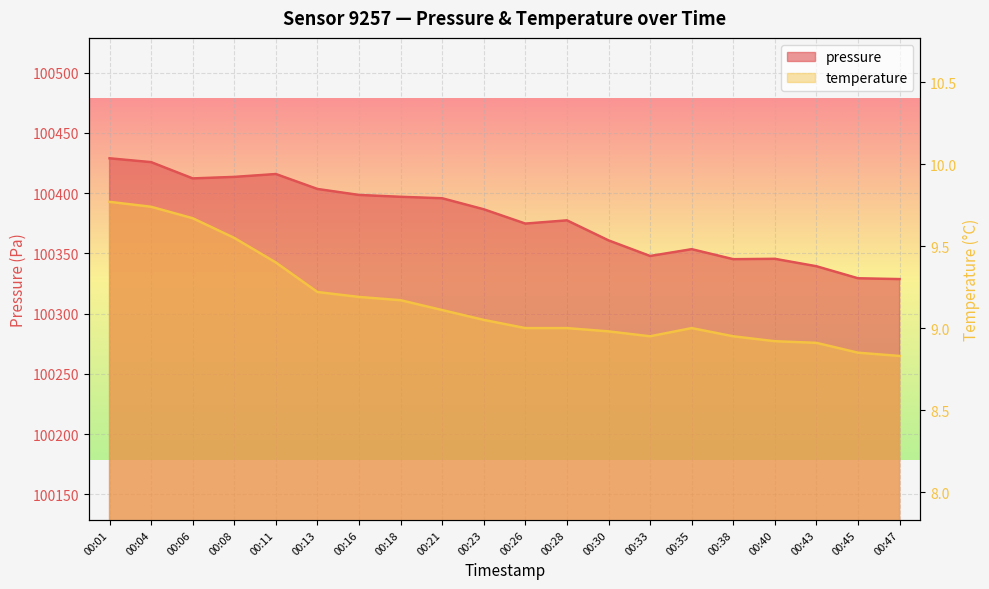

Reading left to right, extract all data points from this chart.

pressure: 100429.0	100425.8	100412.3	100413.5	100415.9	100403.5	100398.5	100397.0	100395.8	100386.6	100374.8	100377.4	100360.8	100347.8	100353.5	100345.2	100345.5	100339.3	100329.3	100328.7
temperature: 9.8	9.7	9.7	9.6	9.4	9.2	9.2	9.2	9.1	9.1	9.0	9.0	9.0	8.9	9.0	8.9	8.9	8.9	8.8	8.8